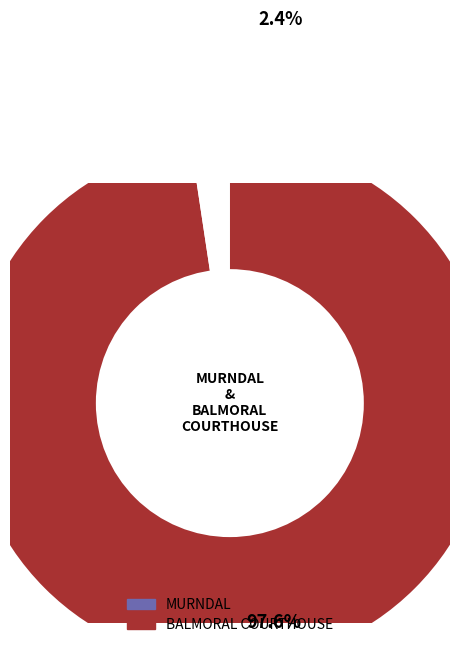

Count the number of slices in the pie.

2